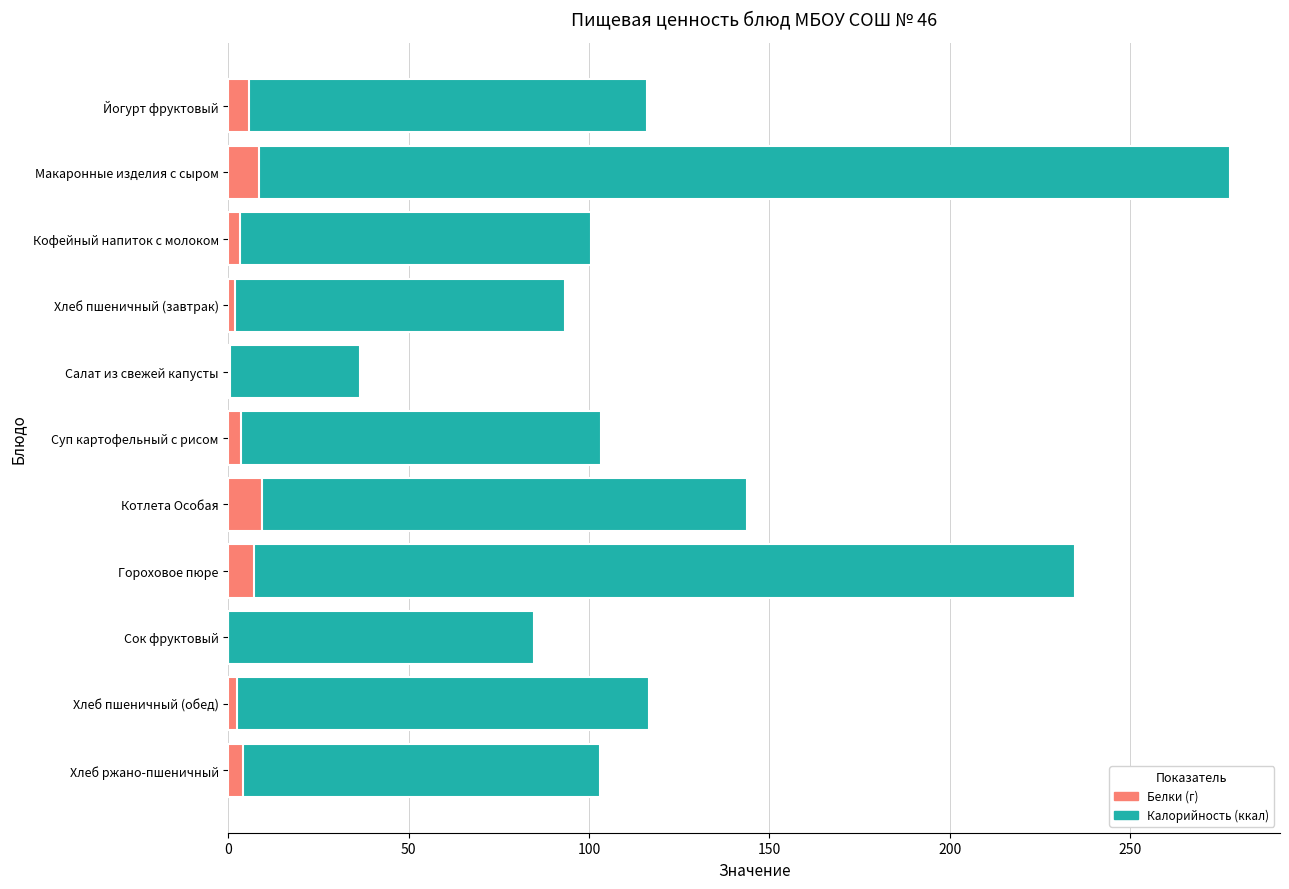

Which series has the largest total across all categories?

Калорийность (ккал)